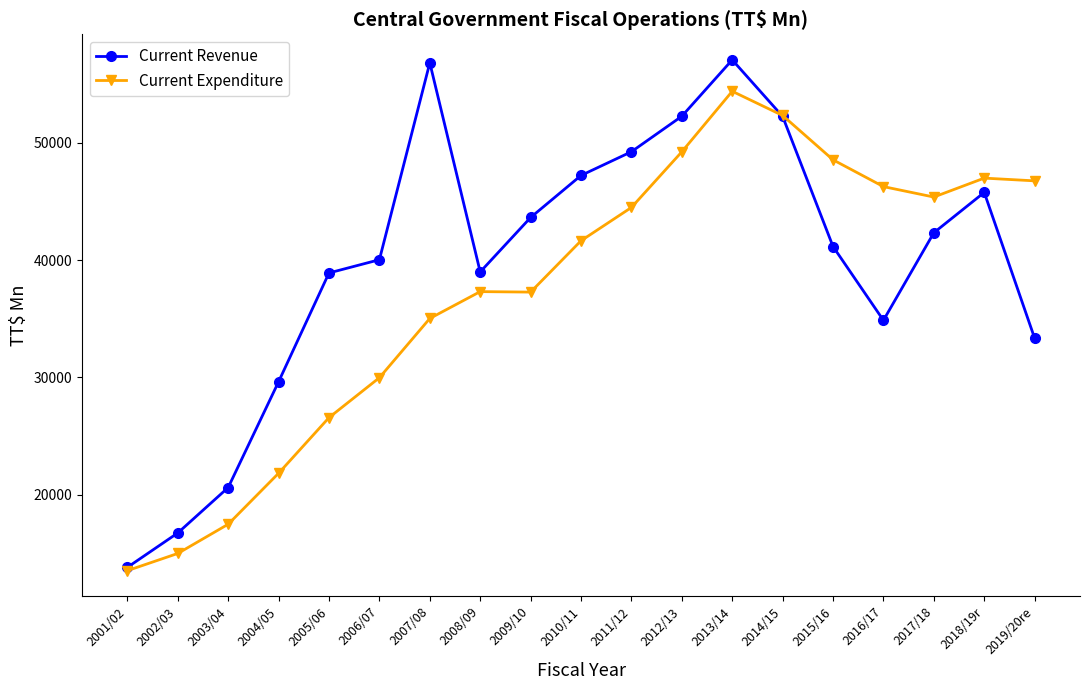

List the series in order of their peak value, lowest first.

Current Expenditure, Current Revenue